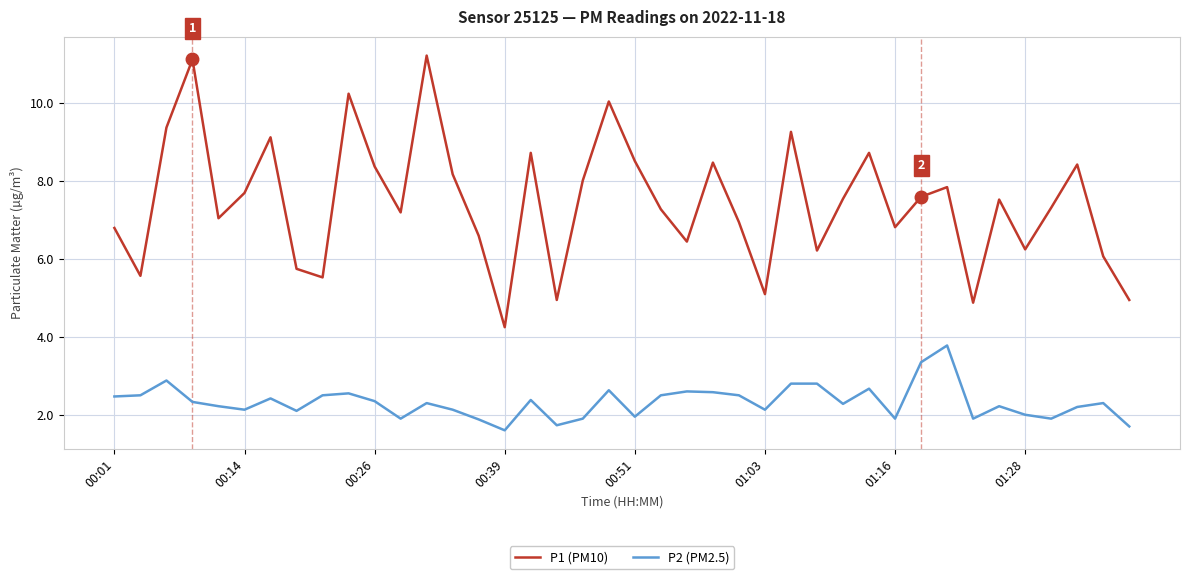

What is the sum of all P1 (PM10) values?

298.1